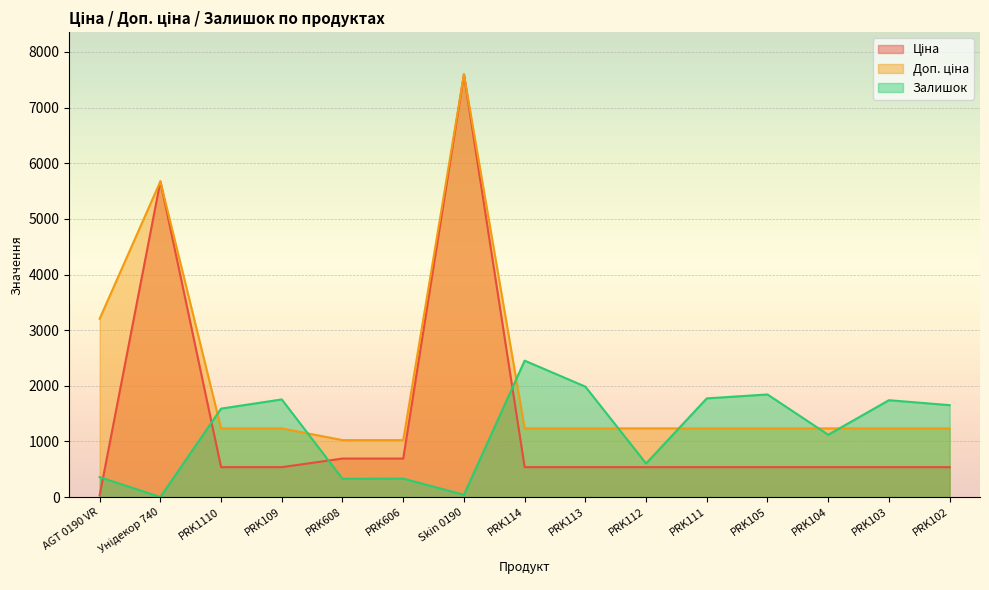

The value of Залишок at PRK1110 is 1591.0. True or false?

True